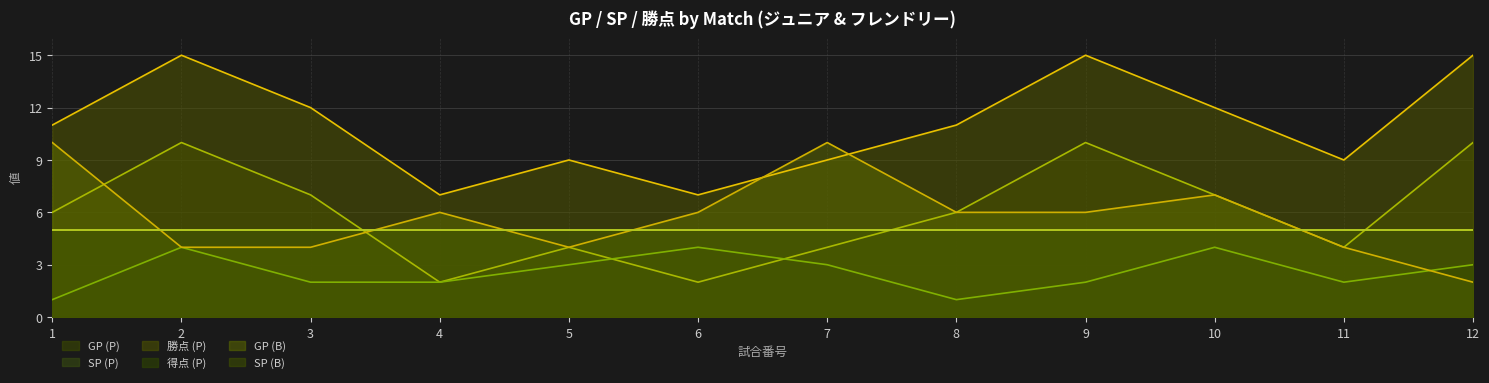

Where is GP (B) nearest to the value 6?

4